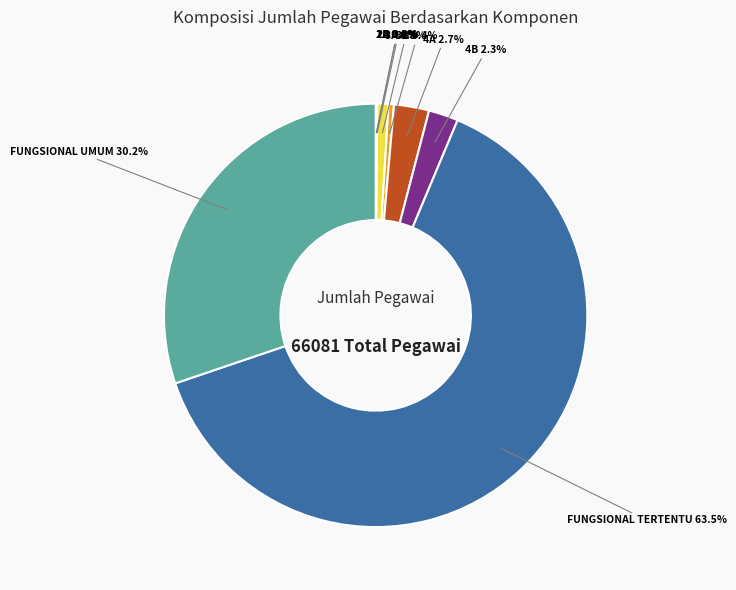

What percentage is NOT represented by 3B?

99.6%